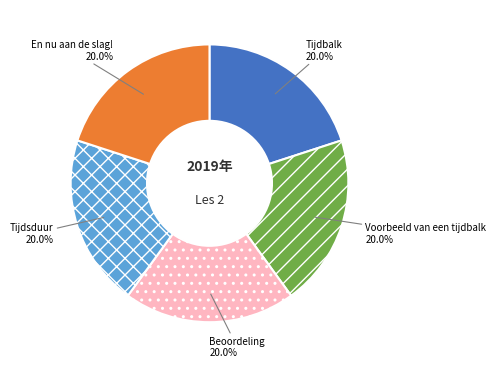

Approximately how many times larger is the value at En nu aan de slag! compared to Tijdsduur?

1.0